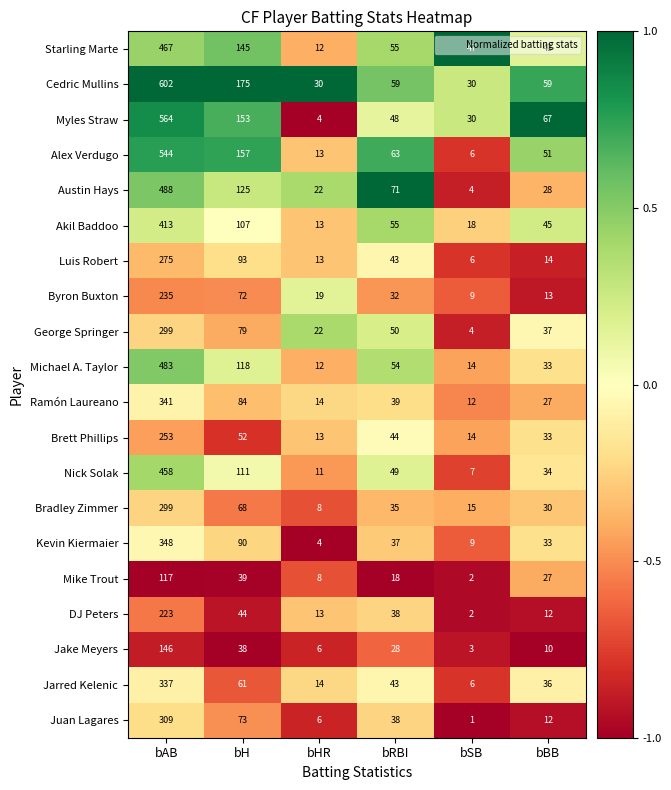

What is the total value across all series at bBB?

644